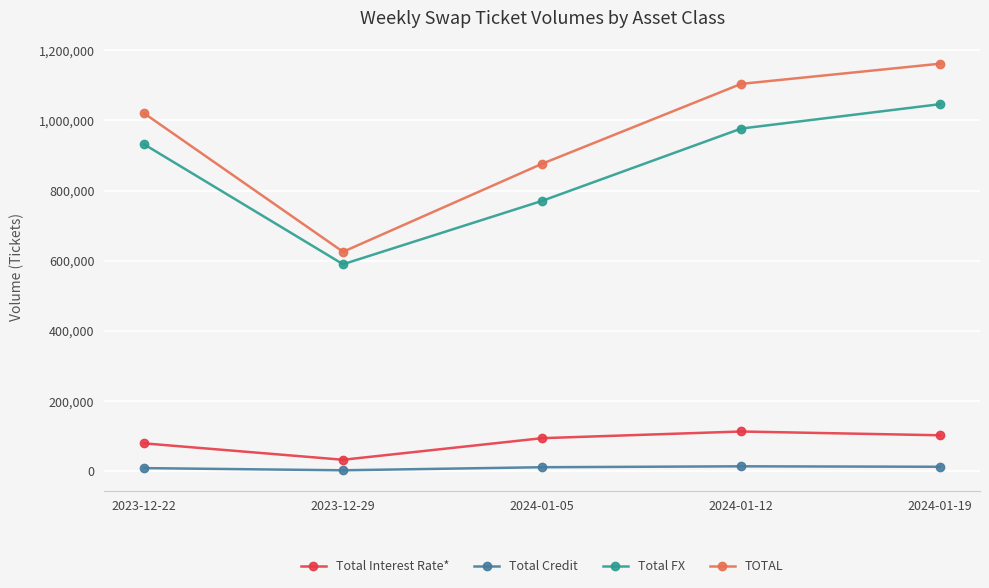

True or false: Total Interest Rate* and Total Credit intersect in this chart.

False